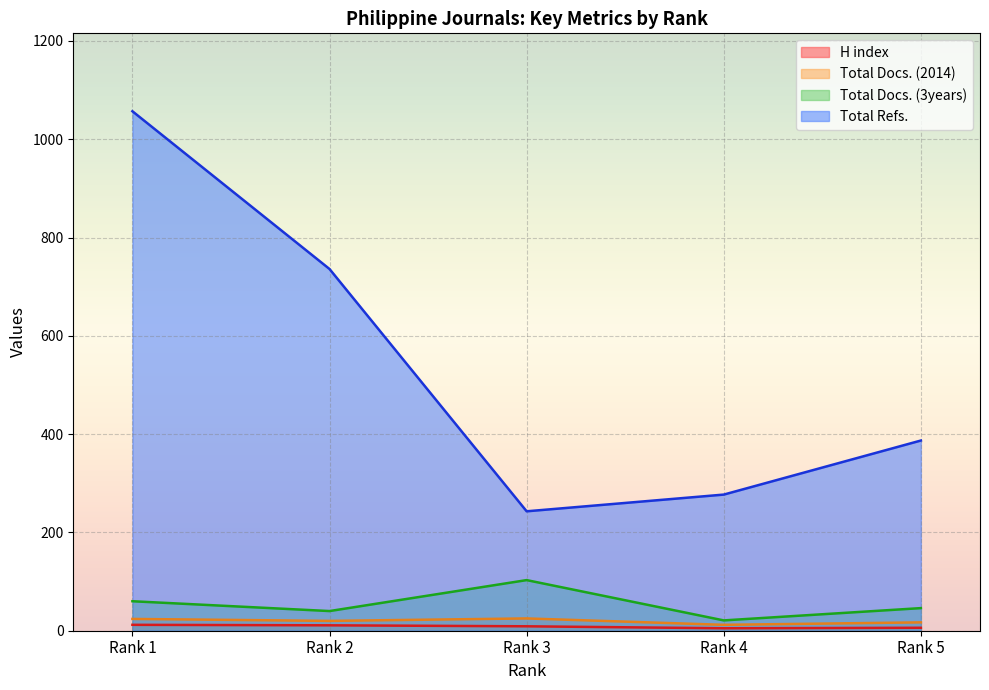

True or false: Total Refs. and Total Docs. (3years) cross at least once.

False